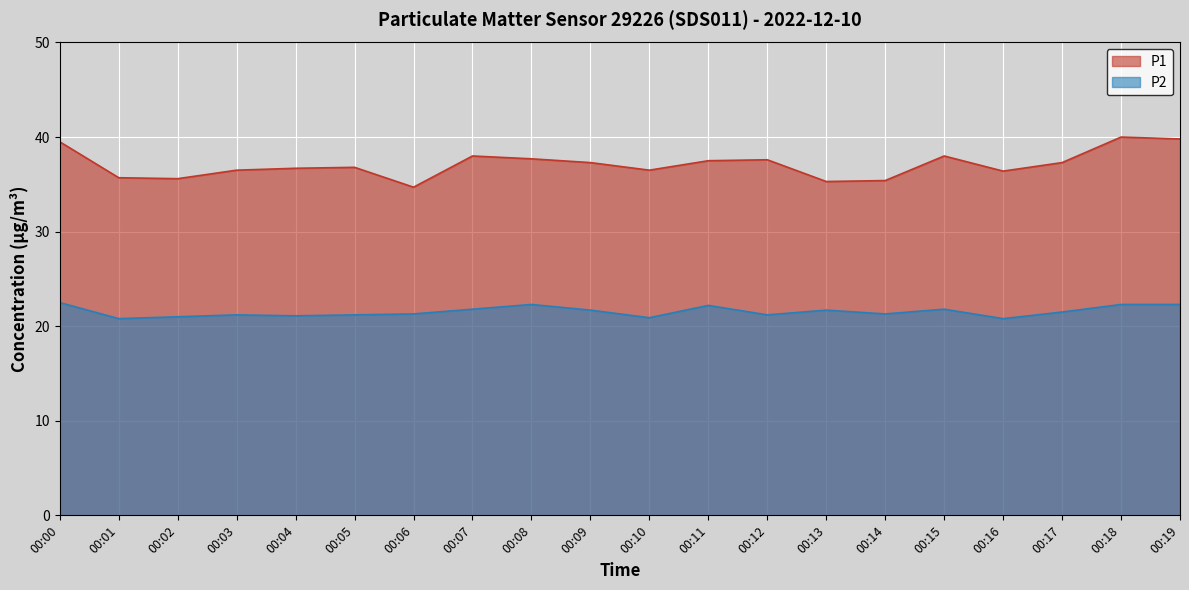

True or false: P2 and P1 cross at least once.

False